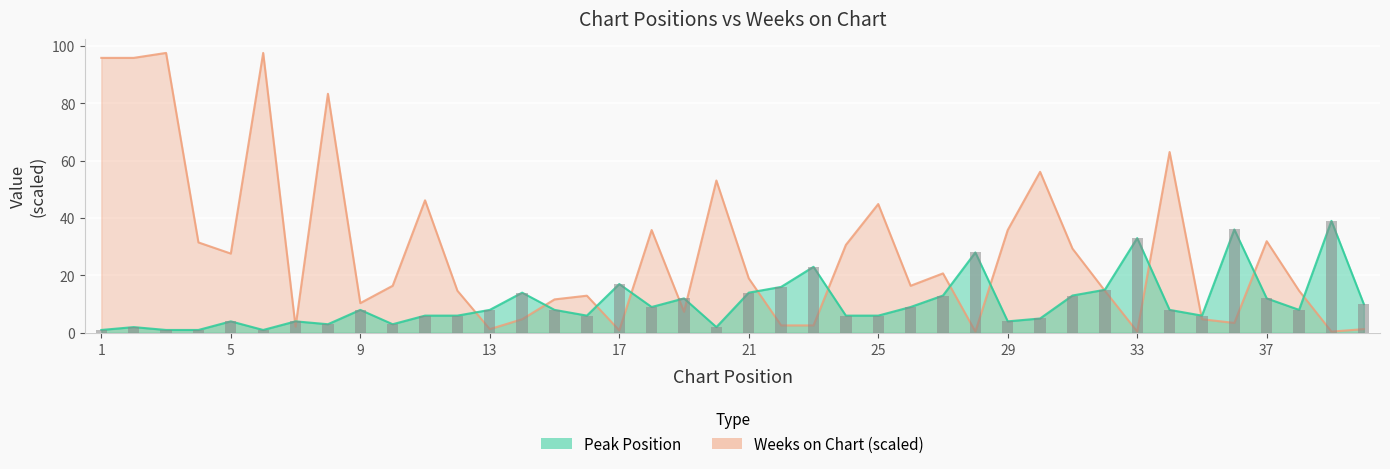

Is it true that Peak Position equals 13.0 at 31?

True